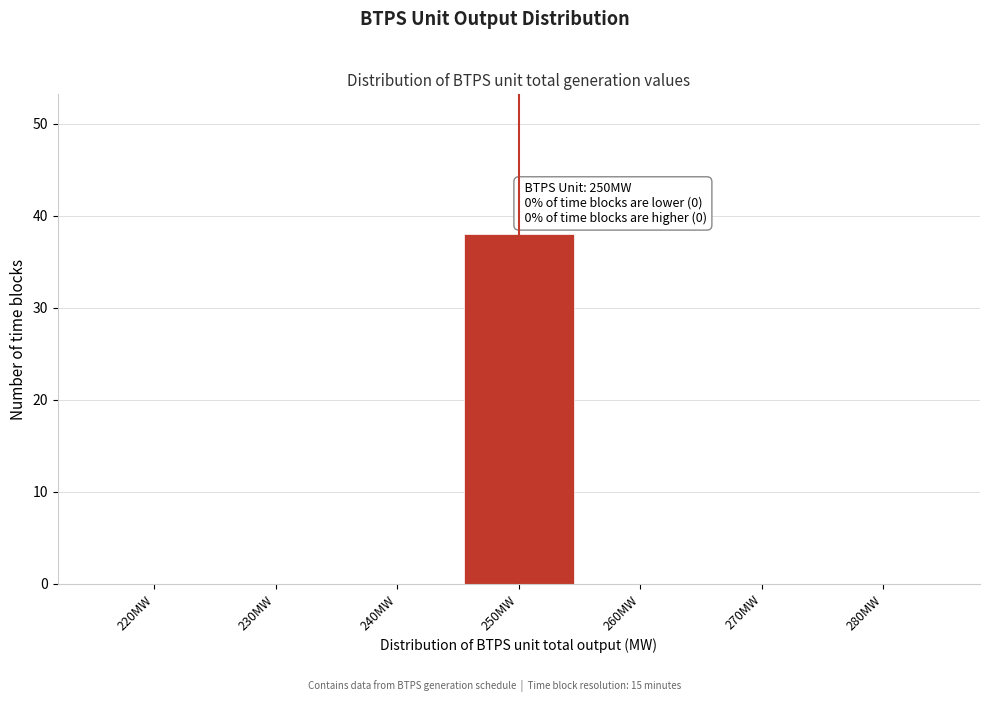

Reading right to left, extract all data points from this chart.

280MW=0	270MW=0	260MW=0	250MW=38	240MW=0	230MW=0	220MW=0